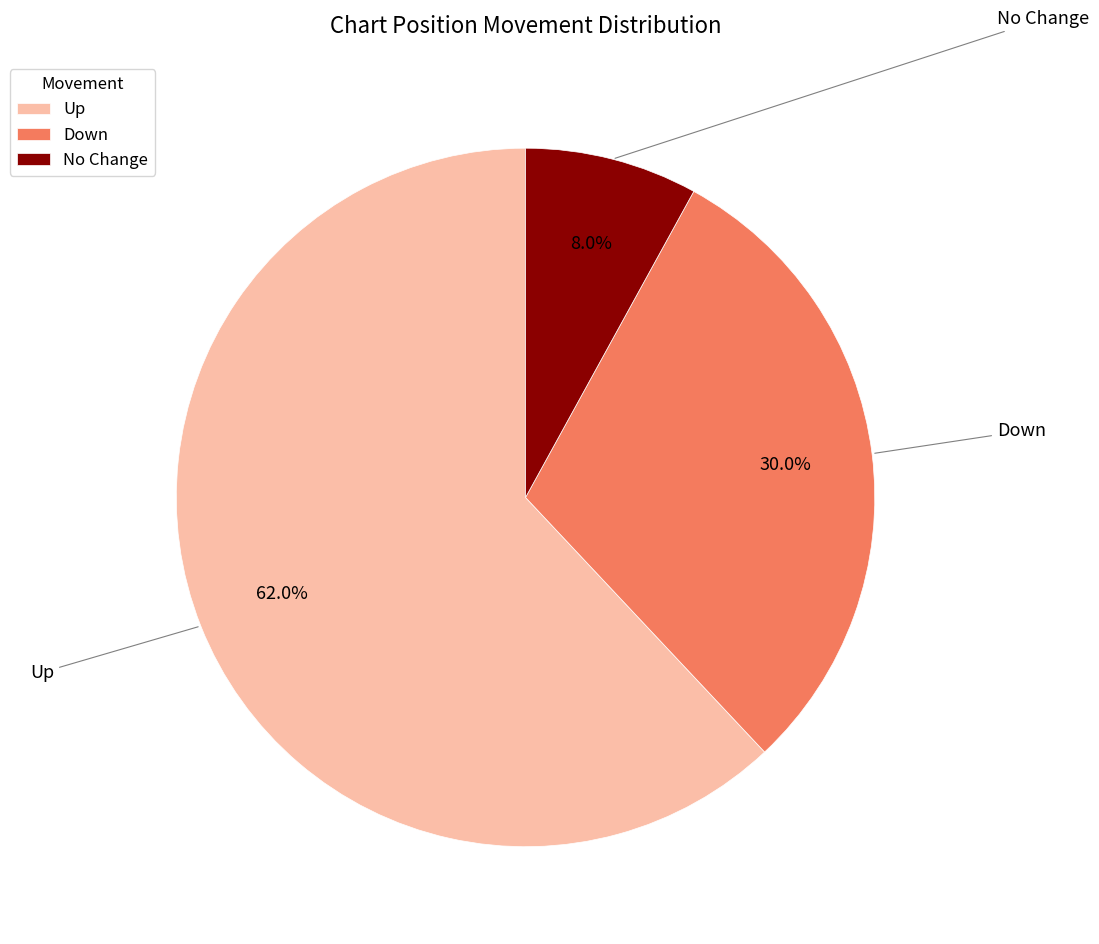

What percentage do Up and Down together represent?

92.0%